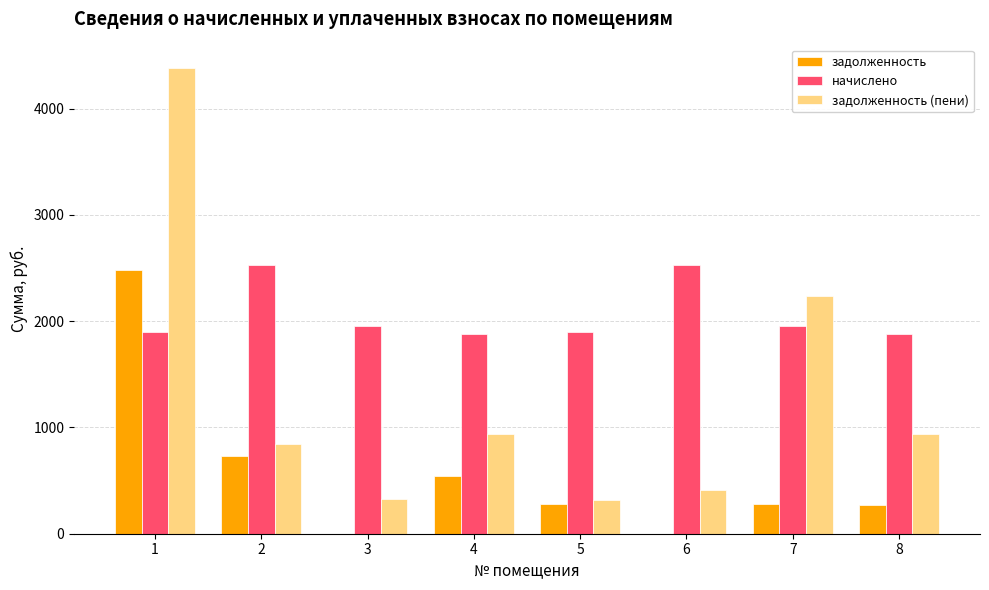

What is the total value across all series at 4?

3372.2